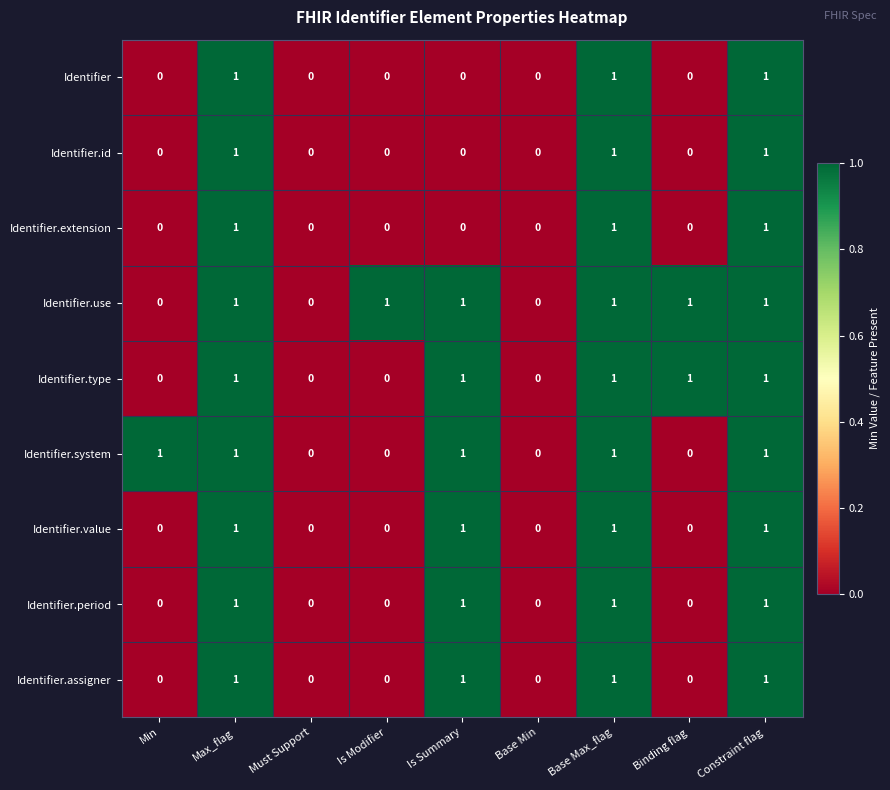

Which series has the largest total across all categories?

Identifier.use